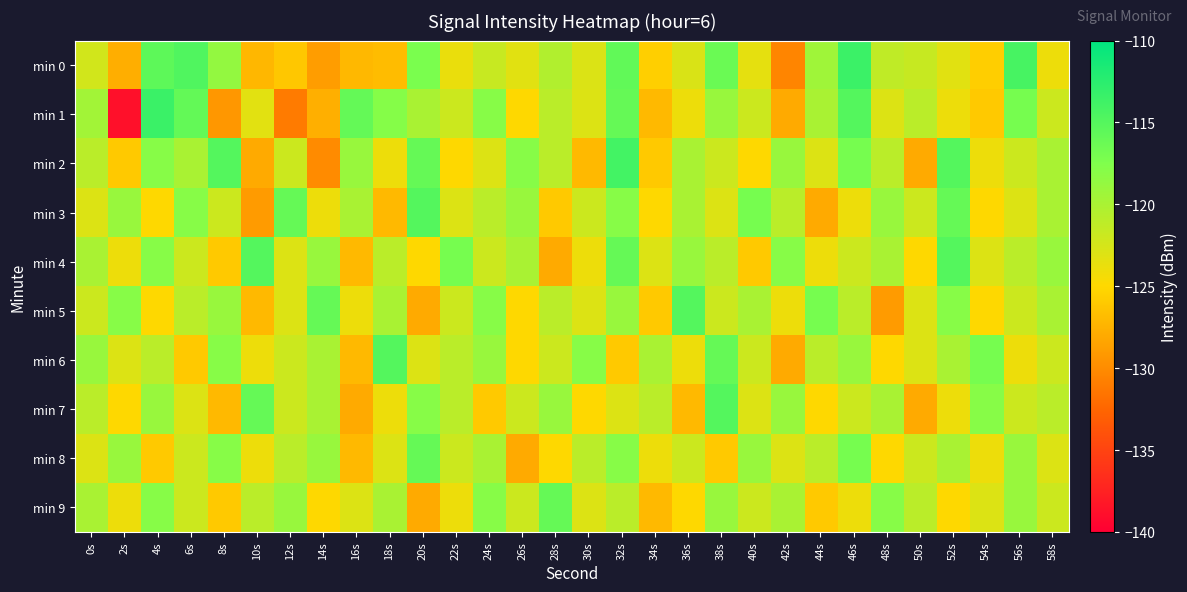

Reading left to right, list all the values displayed in this chart.

min 0: 0s=-122.3	2s=-127.8	4s=-115.6	6s=-114.8	8s=-118.7	10s=-127.2	12s=-126.1	14s=-128.8	16s=-127.1	18s=-126.8	20s=-117.3	22s=-123.8	24s=-121.8	26s=-123.2	28s=-120.4	30s=-122.9	32s=-115.8	34s=-125.6	36s=-122.8	38s=-116.3	40s=-123.5	42s=-130.4	44s=-119.4	46s=-113.5	48s=-121.3	50s=-121.7	52s=-123.3	54s=-125.7	56s=-114.3	58s=-124.0
min 1: 0s=-119.6	2s=-138.7	4s=-113.5	6s=-115.9	8s=-129.3	10s=-123.3	12s=-131.1	14s=-127.7	16s=-115.9	18s=-117.9	20s=-120.0	22s=-122.0	24s=-118.0	26s=-125.0	28s=-121.0	30s=-123.0	32s=-116.0	34s=-127.0	36s=-124.0	38s=-119.0	40s=-122.0	42s=-128.0	44s=-120.0	46s=-115.0	48s=-123.0	50s=-121.0	52s=-124.0	54s=-126.0	56s=-117.0	58s=-122.0
min 2: 0s=-121.0	2s=-126.0	4s=-118.0	6s=-120.0	8s=-115.0	10s=-128.0	12s=-122.0	14s=-130.0	16s=-119.0	18s=-124.0	20s=-116.0	22s=-125.0	24s=-123.0	26s=-118.0	28s=-121.0	30s=-127.0	32s=-114.0	34s=-126.0	36s=-120.0	38s=-122.0	40s=-125.0	42s=-119.0	44s=-123.0	46s=-117.0	48s=-121.0	50s=-128.0	52s=-115.0	54s=-124.0	56s=-122.0	58s=-120.0
min 3: 0s=-123.0	2s=-119.0	4s=-125.0	6s=-118.0	8s=-122.0	10s=-129.0	12s=-116.0	14s=-124.0	16s=-120.0	18s=-127.0	20s=-115.0	22s=-123.0	24s=-121.0	26s=-119.0	28s=-126.0	30s=-122.0	32s=-118.0	34s=-125.0	36s=-120.0	38s=-123.0	40s=-117.0	42s=-121.0	44s=-128.0	46s=-124.0	48s=-119.0	50s=-122.0	52s=-116.0	54s=-125.0	56s=-123.0	58s=-120.0
min 4: 0s=-120.0	2s=-124.0	4s=-118.0	6s=-122.0	8s=-126.0	10s=-115.0	12s=-123.0	14s=-119.0	16s=-127.0	18s=-121.0	20s=-125.0	22s=-117.0	24s=-122.0	26s=-120.0	28s=-128.0	30s=-124.0	32s=-116.0	34s=-123.0	36s=-119.0	38s=-121.0	40s=-126.0	42s=-118.0	44s=-124.0	46s=-122.0	48s=-120.0	50s=-125.0	52s=-115.0	54s=-123.0	56s=-121.0	58s=-119.0
min 5: 0s=-122.0	2s=-118.0	4s=-125.0	6s=-121.0	8s=-119.0	10s=-127.0	12s=-123.0	14s=-116.0	16s=-124.0	18s=-120.0	20s=-128.0	22s=-122.0	24s=-118.0	26s=-125.0	28s=-121.0	30s=-123.0	32s=-119.0	34s=-126.0	36s=-115.0	38s=-122.0	40s=-120.0	42s=-124.0	44s=-117.0	46s=-121.0	48s=-129.0	50s=-123.0	52s=-118.0	54s=-125.0	56s=-122.0	58s=-120.0
min 6: 0s=-119.0	2s=-123.0	4s=-121.0	6s=-126.0	8s=-118.0	10s=-124.0	12s=-122.0	14s=-120.0	16s=-127.0	18s=-115.0	20s=-123.0	22s=-121.0	24s=-119.0	26s=-125.0	28s=-122.0	30s=-118.0	32s=-126.0	34s=-120.0	36s=-124.0	38s=-116.0	40s=-122.0	42s=-128.0	44s=-121.0	46s=-119.0	48s=-125.0	50s=-123.0	52s=-120.0	54s=-117.0	56s=-124.0	58s=-122.0
min 7: 0s=-121.0	2s=-125.0	4s=-119.0	6s=-123.0	8s=-127.0	10s=-116.0	12s=-122.0	14s=-120.0	16s=-128.0	18s=-124.0	20s=-118.0	22s=-121.0	24s=-126.0	26s=-122.0	28s=-119.0	30s=-125.0	32s=-123.0	34s=-121.0	36s=-127.0	38s=-115.0	40s=-123.0	42s=-119.0	44s=-125.0	46s=-122.0	48s=-120.0	50s=-128.0	52s=-124.0	54s=-118.0	56s=-122.0	58s=-121.0
min 8: 0s=-123.0	2s=-119.0	4s=-126.0	6s=-122.0	8s=-118.0	10s=-124.0	12s=-121.0	14s=-119.0	16s=-127.0	18s=-123.0	20s=-116.0	22s=-122.0	24s=-120.0	26s=-128.0	28s=-125.0	30s=-121.0	32s=-118.0	34s=-124.0	36s=-122.0	38s=-126.0	40s=-119.0	42s=-123.0	44s=-121.0	46s=-117.0	48s=-125.0	50s=-122.0	52s=-120.0	54s=-124.0	56s=-119.0	58s=-123.0
min 9: 0s=-120.0	2s=-124.0	4s=-118.0	6s=-122.0	8s=-126.0	10s=-121.0	12s=-119.0	14s=-125.0	16s=-123.0	18s=-120.0	20s=-128.0	22s=-124.0	24s=-118.0	26s=-122.0	28s=-116.0	30s=-123.0	32s=-121.0	34s=-127.0	36s=-125.0	38s=-119.0	40s=-122.0	42s=-120.0	44s=-126.0	46s=-124.0	48s=-118.0	50s=-121.0	52s=-125.0	54s=-123.0	56s=-119.0	58s=-122.0